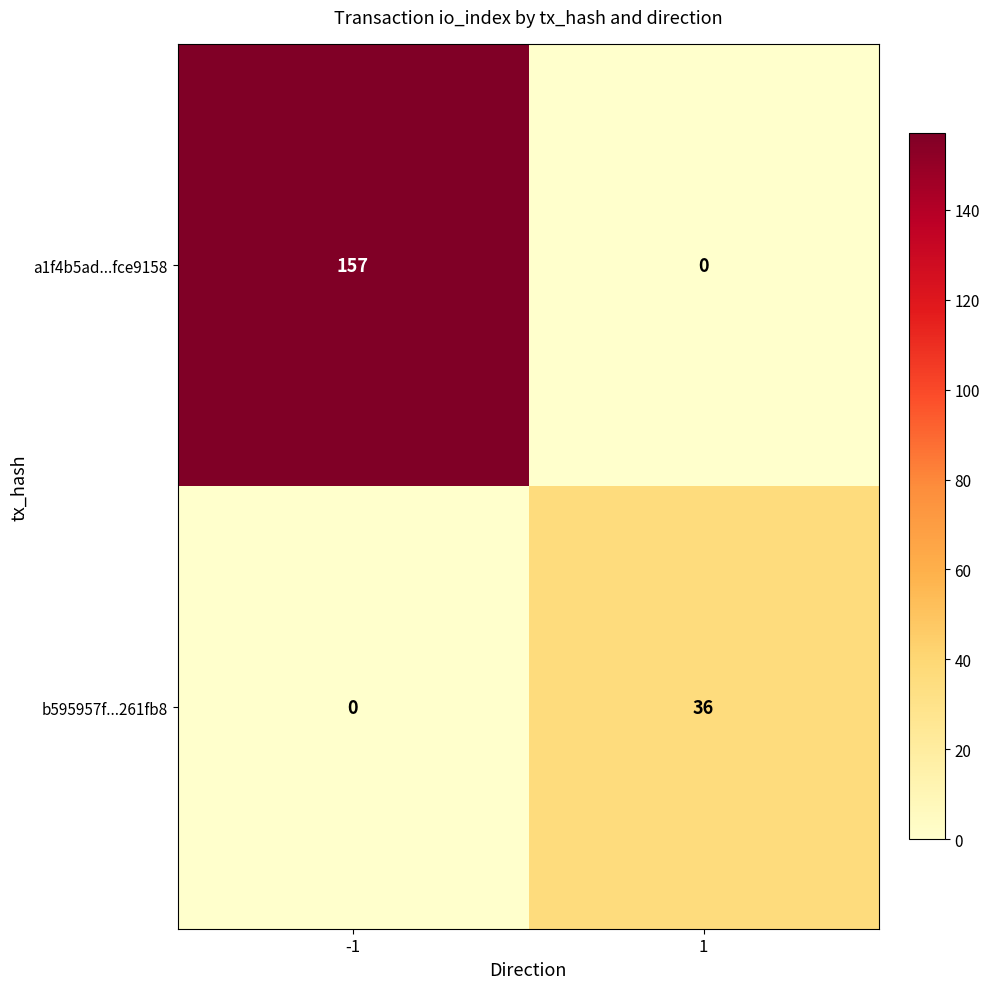

Rank the series by their average value, from lowest to highest.

b595957f...261fb8, a1f4b5ad...fce9158